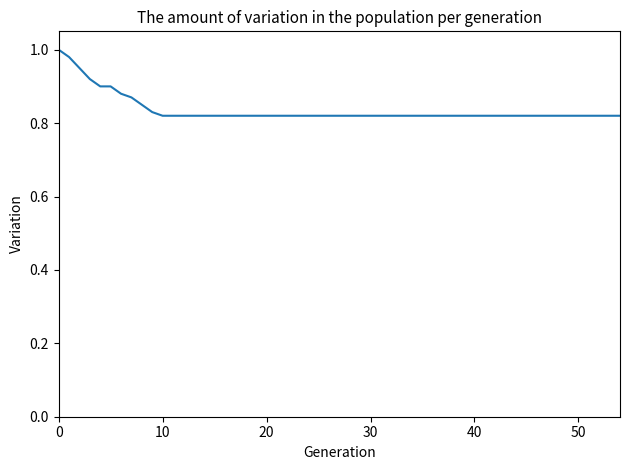

What is the value of the 4th point from the left?

0.9